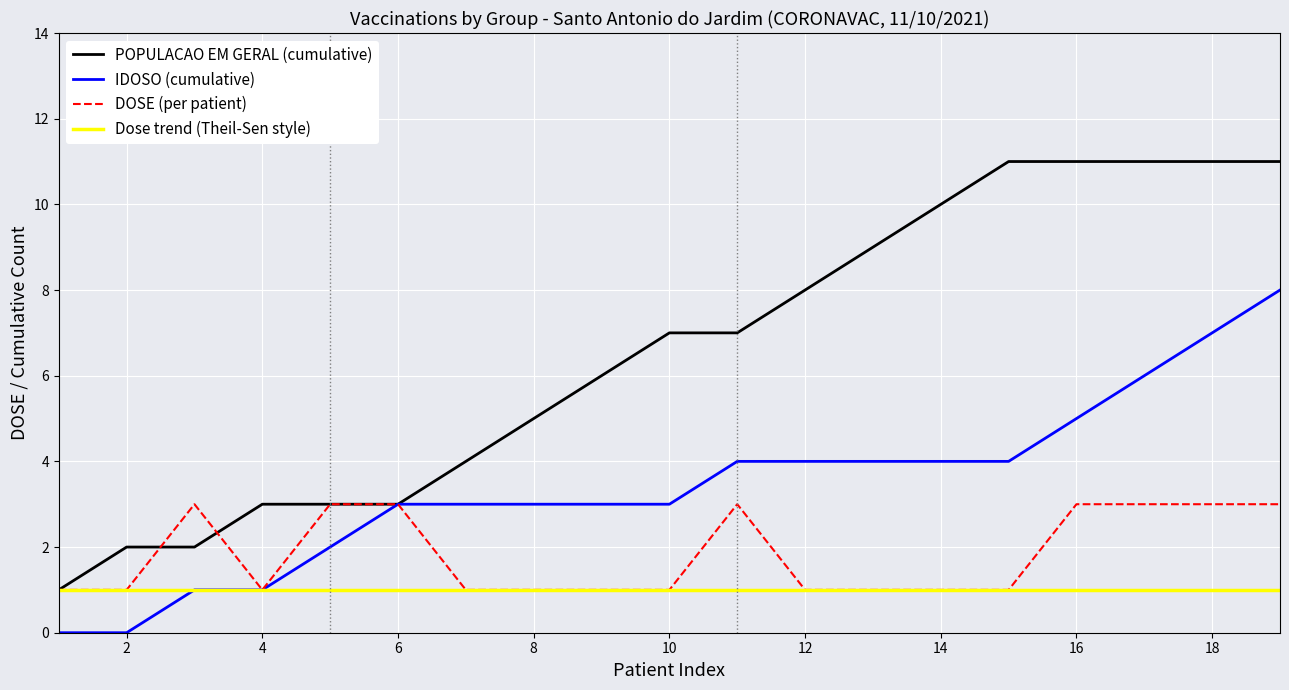

Does the chart display data point markers on the line(s)?

No